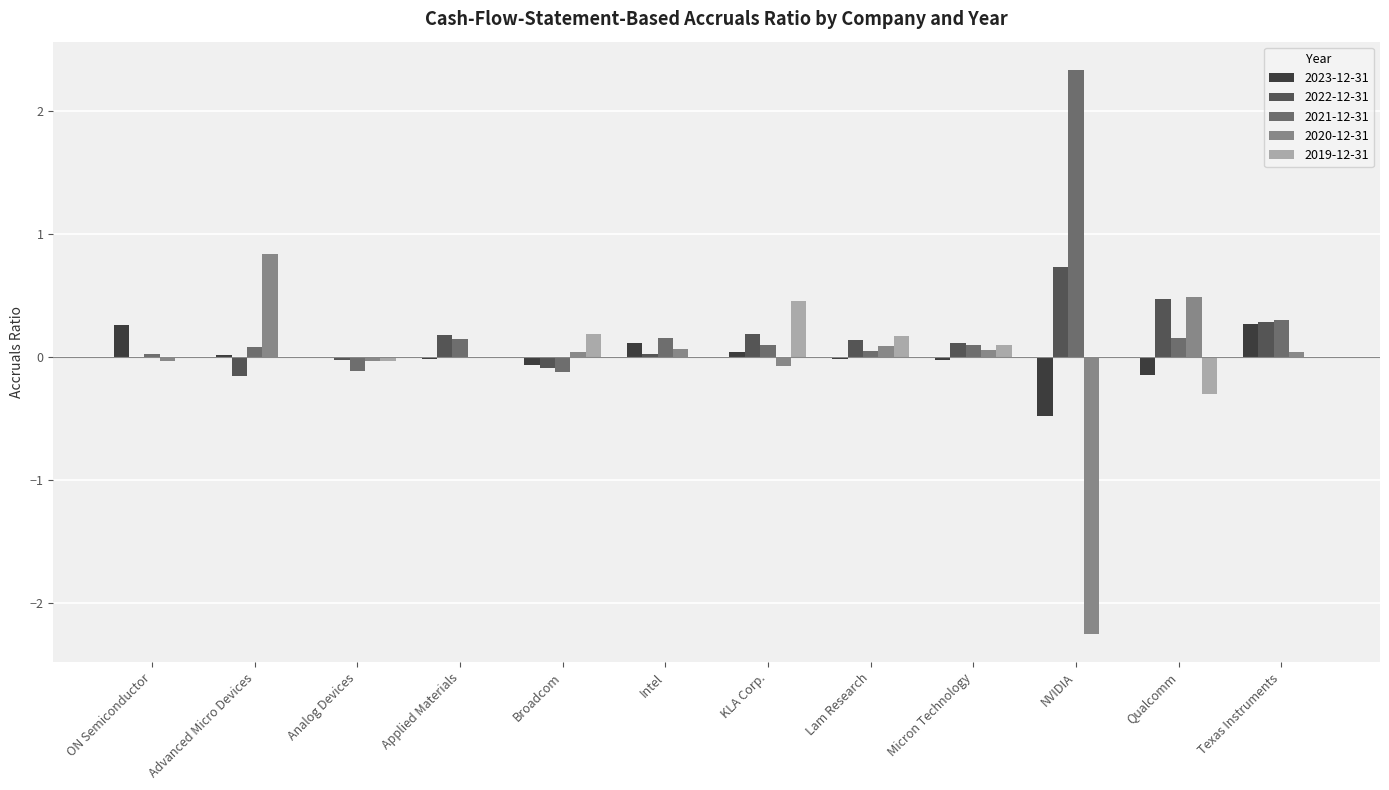

Is it true that 2022-12-31 equals 0.3 at Texas Instruments?

True